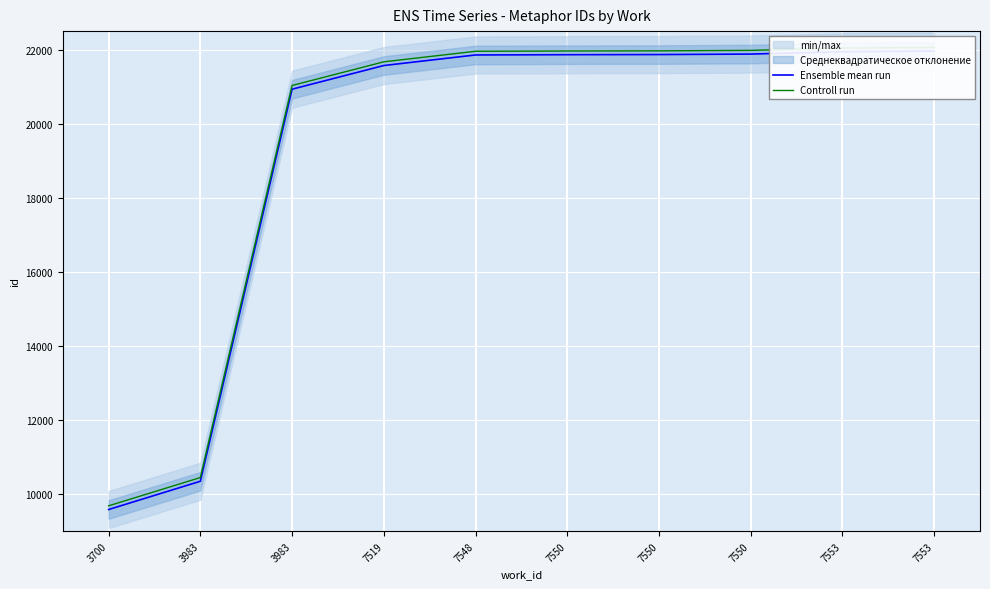

Is this an area chart (filled region under the line)?

No